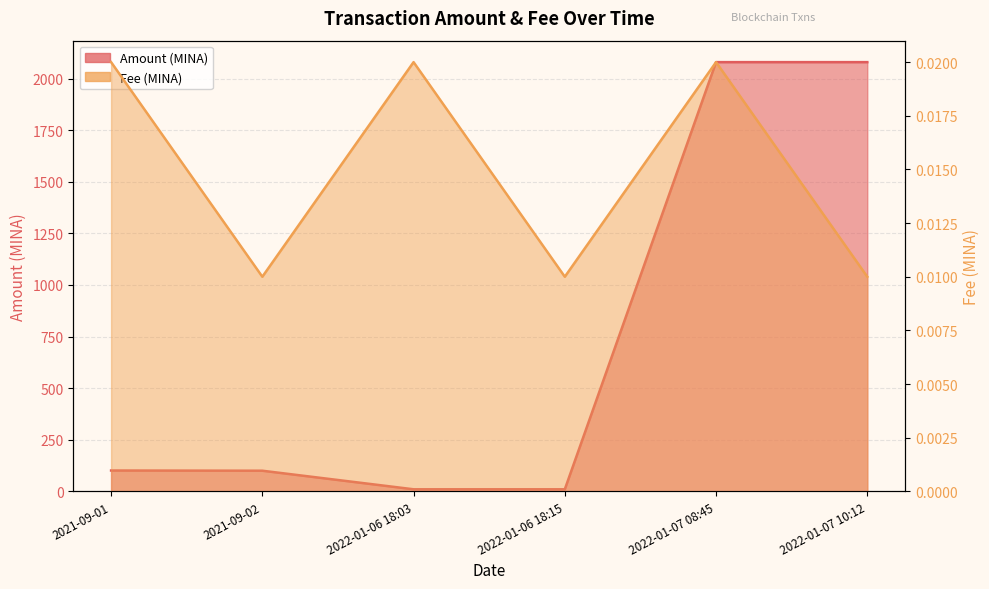

Between 2022-01-06 18:03 and 2022-01-07 10:12, which is larger?

2022-01-07 10:12